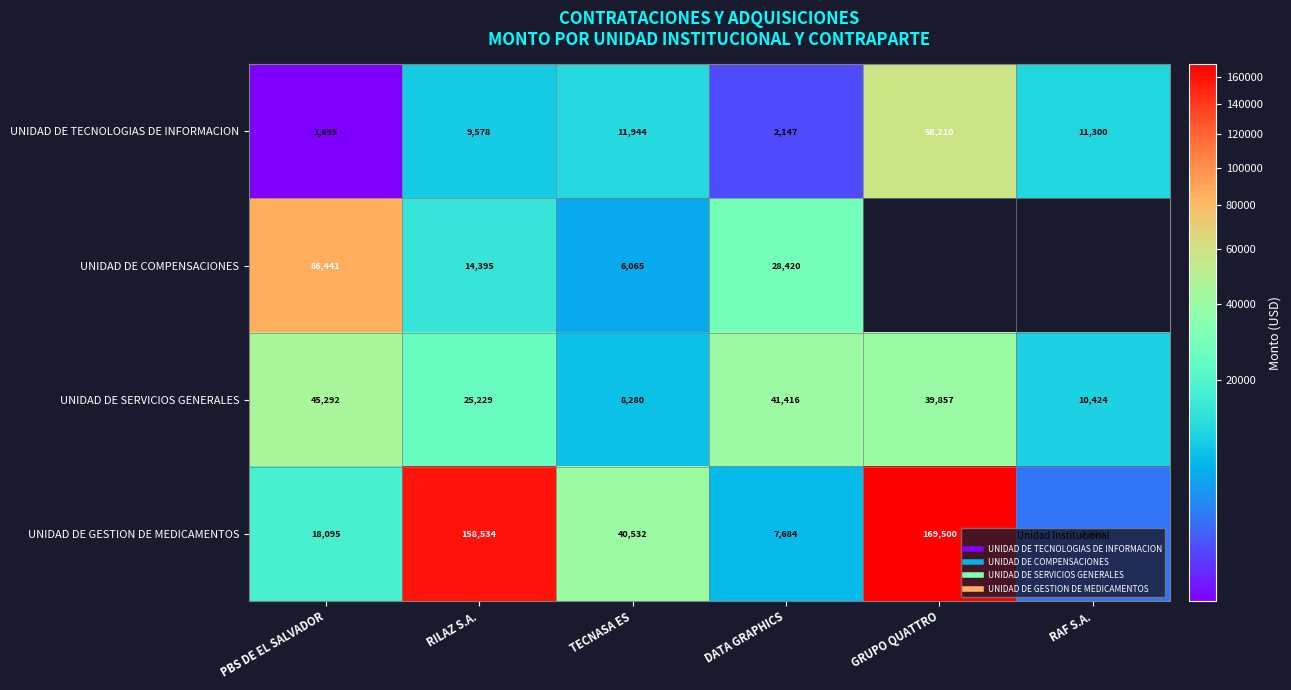

What value does the UNIDAD DE SERVICIOS GENERALES series have at TECNASA ES?

8280.0